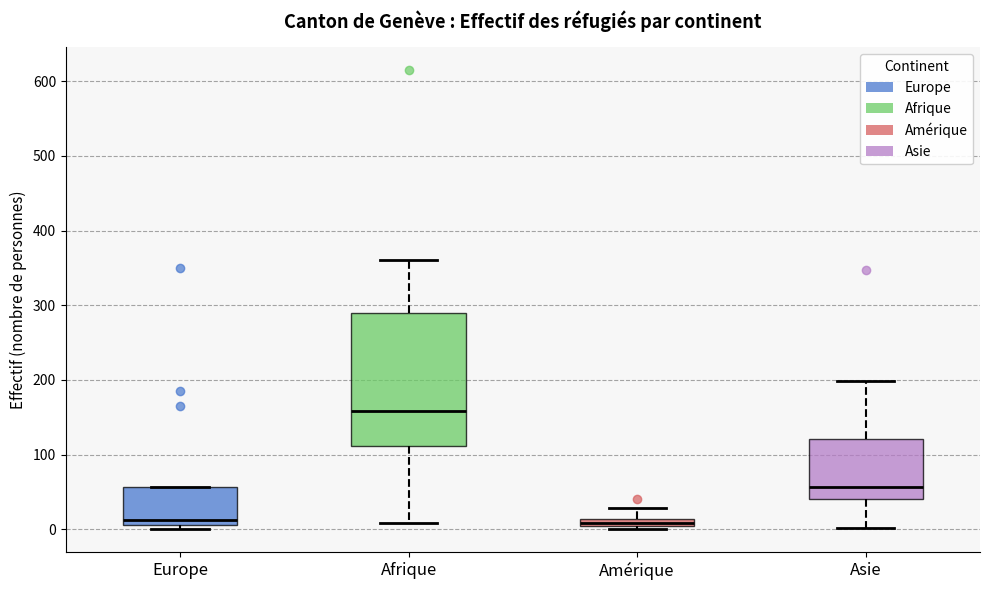

Which box is the tallest, from its lower edge to its upper edge?

Afrique